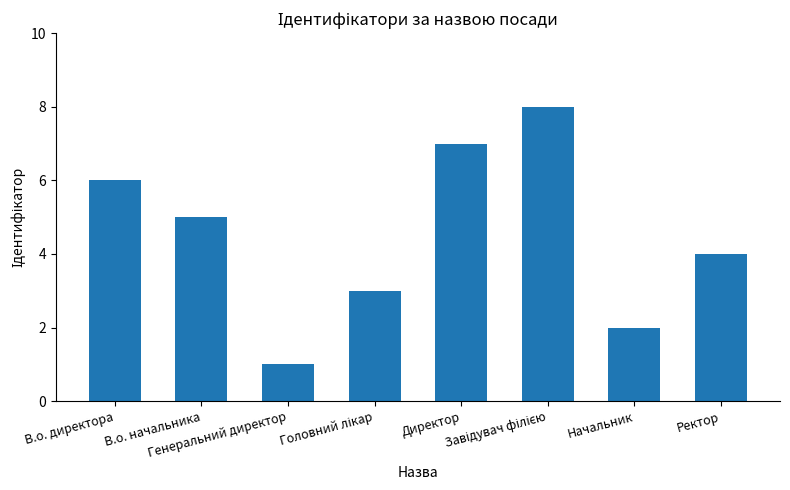

What is the maximum value shown in the chart?

8